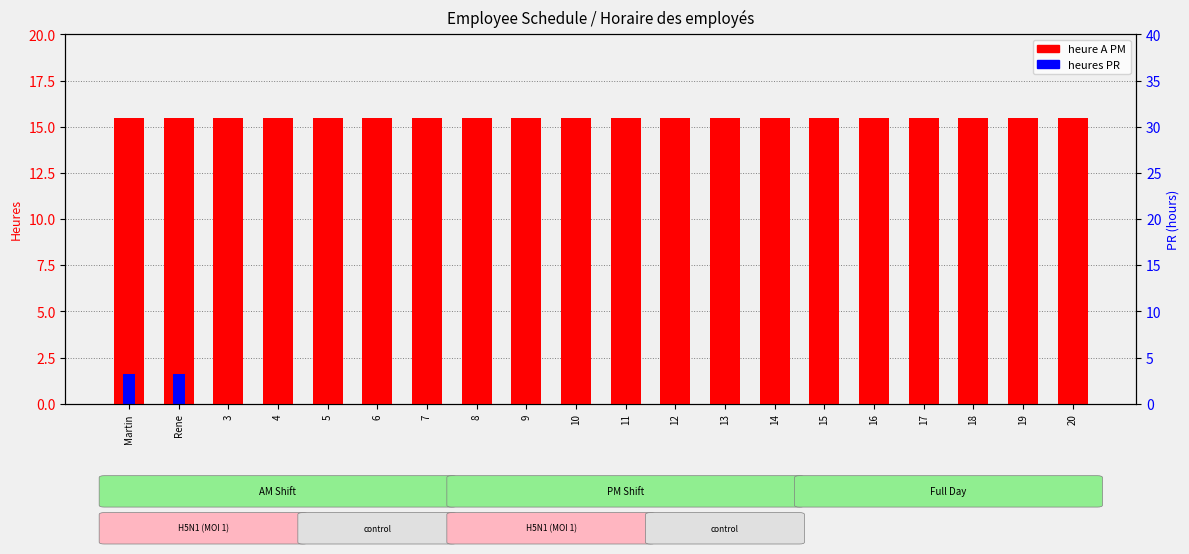

Between Martin and 14, which series saw the biggest shift?

heures PR